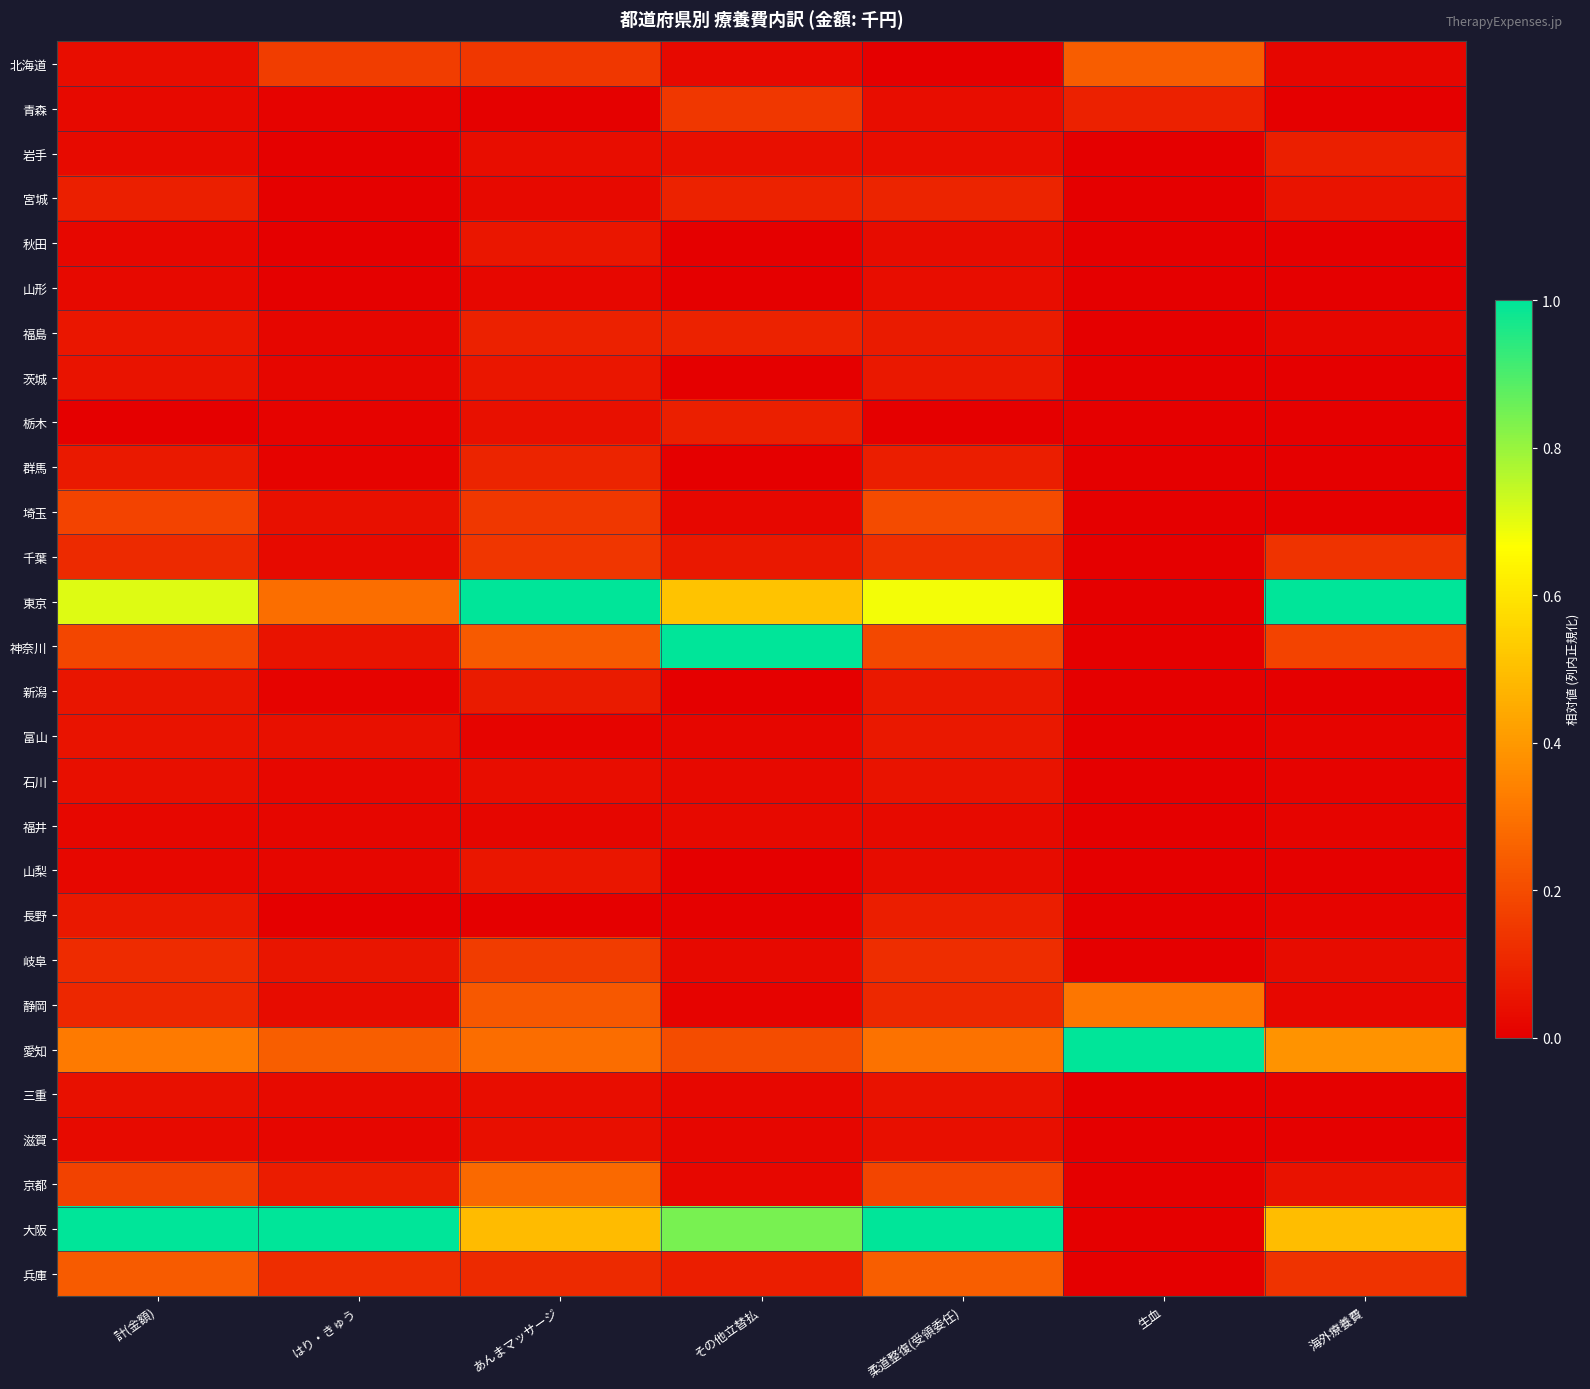

What is the spread (max minus min) of values at 生血?

1.0